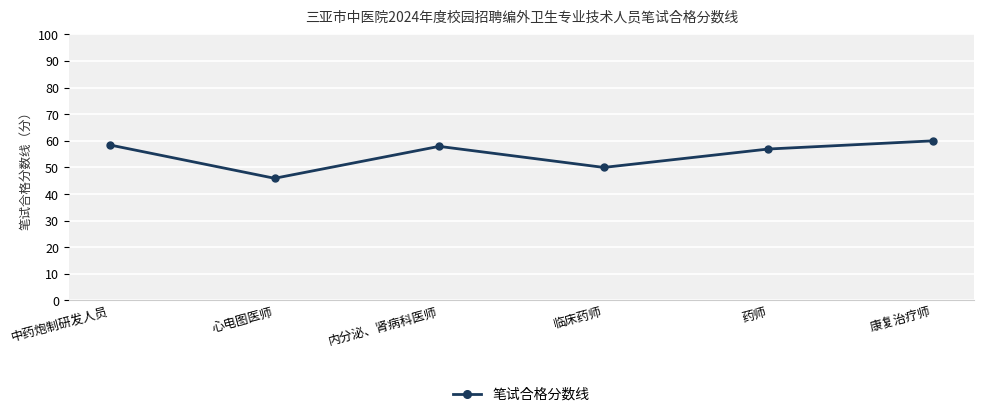

Which has a higher value, 中药炮制研发人员 or 药师?

中药炮制研发人员